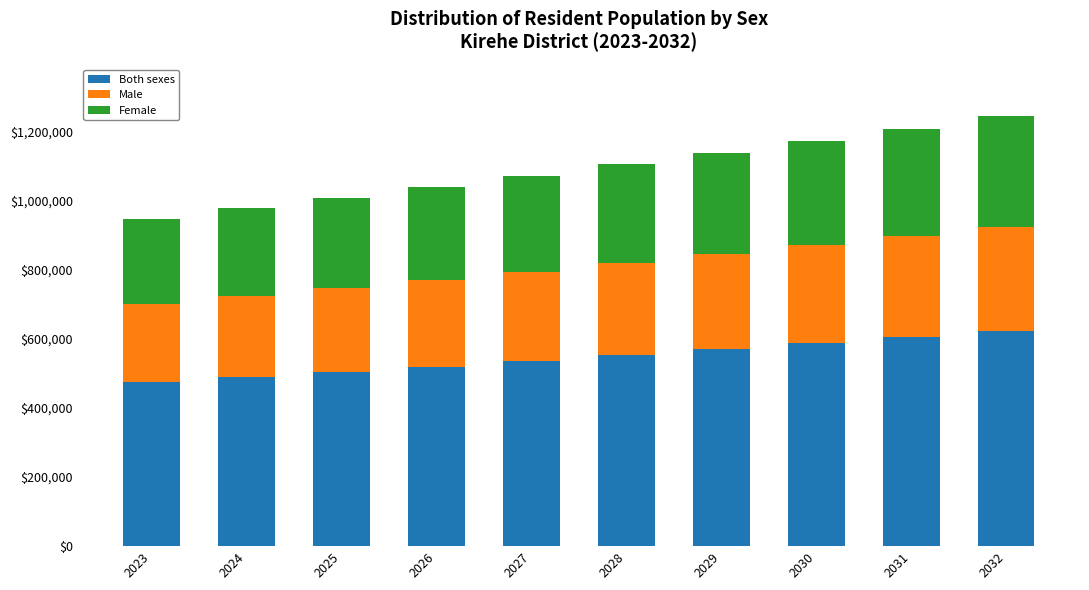

What is the total value across all series at 2028?

1104306